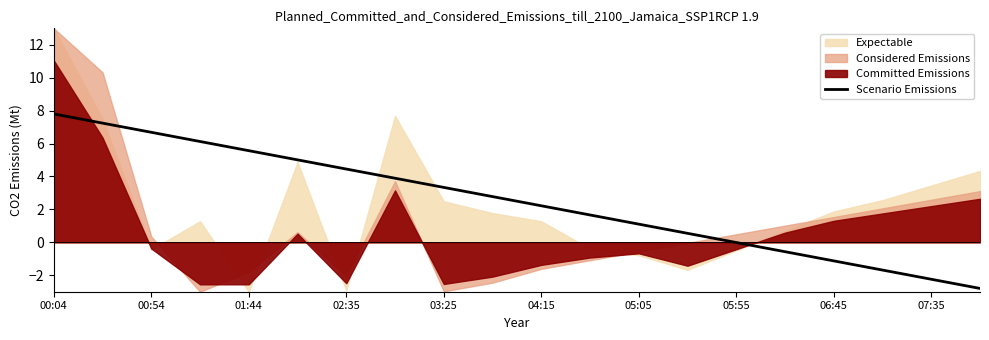

How many negative values are there?

6